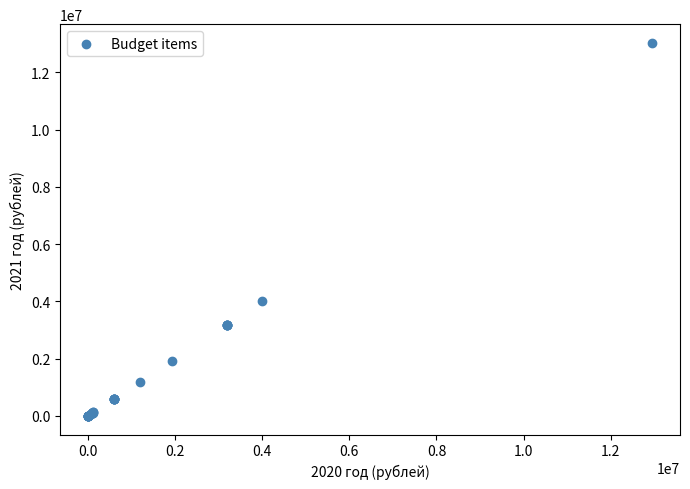

What Y value in the scatter plot is closest to 6518477?

4002010